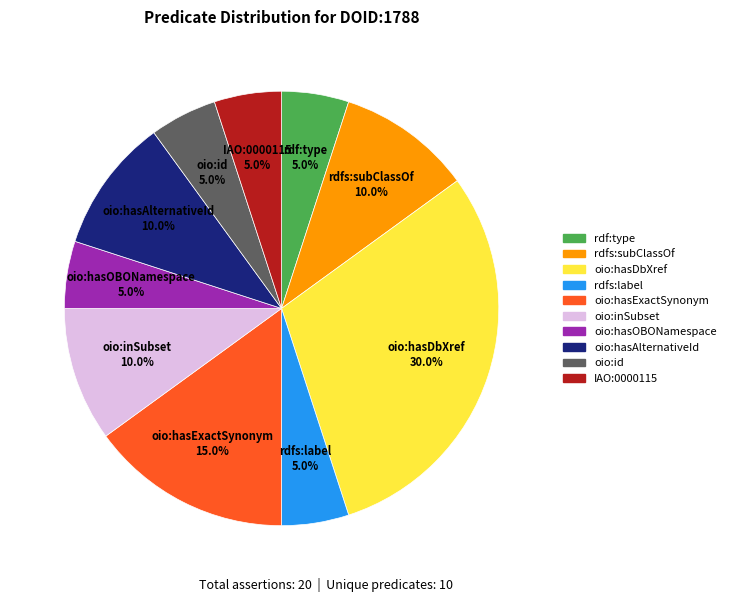

How much of the chart is everything except rdf:type?

95.0%